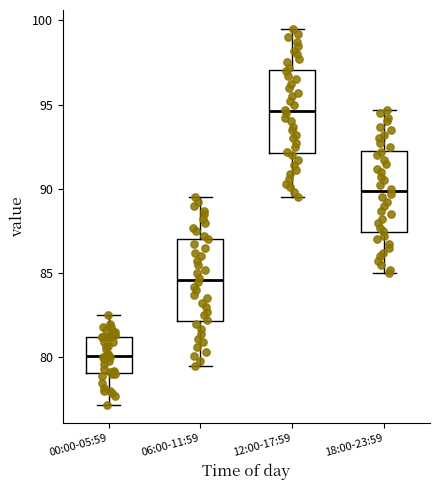

Which box's median line is the highest?

12:00-17:59